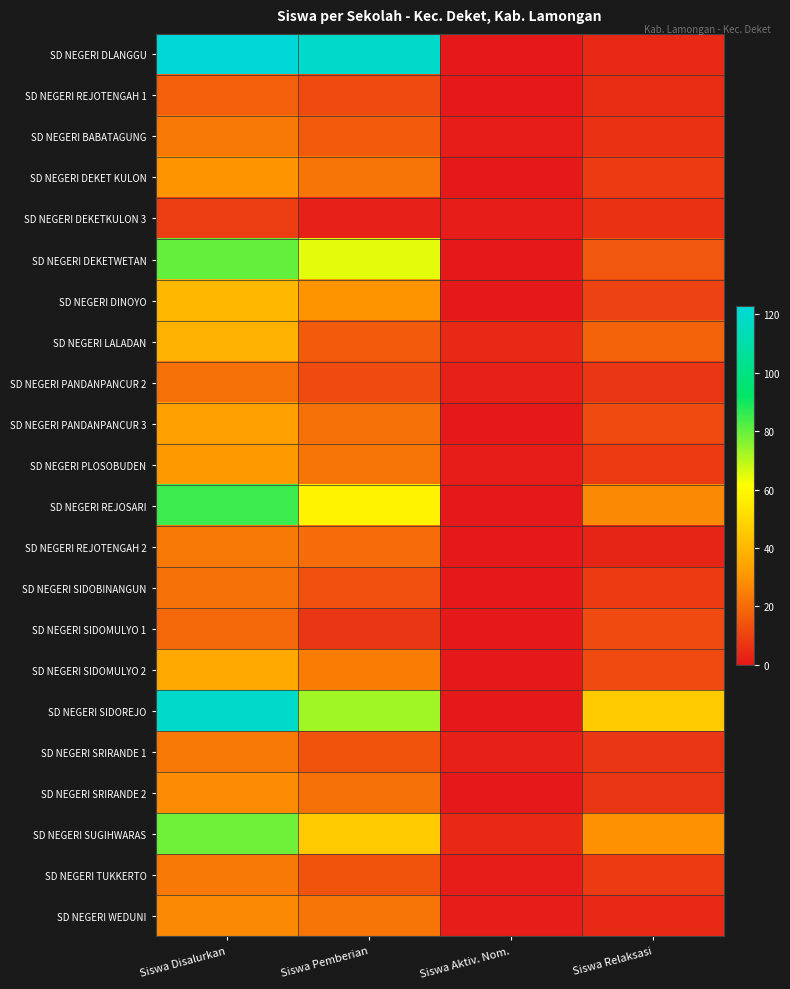

Rank the series by their maximum value, from highest to lowest.

SD NEGERI DLANGGU, SD NEGERI SIDOREJO, SD NEGERI REJOSARI, SD NEGERI DEKETWETAN, SD NEGERI SUGIHWARAS, SD NEGERI DINOYO, SD NEGERI LALADAN, SD NEGERI SIDOMULYO 2, SD NEGERI PANDANPANCUR 3, SD NEGERI PLOSOBUDEN, SD NEGERI DEKET KULON, SD NEGERI SRIRANDE 2, SD NEGERI WEDUNI, SD NEGERI BABATAGUNG, SD NEGERI REJOTENGAH 2, SD NEGERI SRIRANDE 1, SD NEGERI TUKKERTO, SD NEGERI PANDANPANCUR 2, SD NEGERI SIDOBINANGUN, SD NEGERI SIDOMULYO 1, SD NEGERI REJOTENGAH 1, SD NEGERI DEKETKULON 3